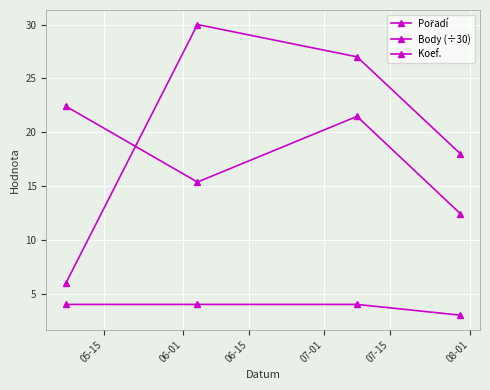

Rank the series by their maximum value, from highest to lowest.

Pořadí, Body (÷30), Koef.